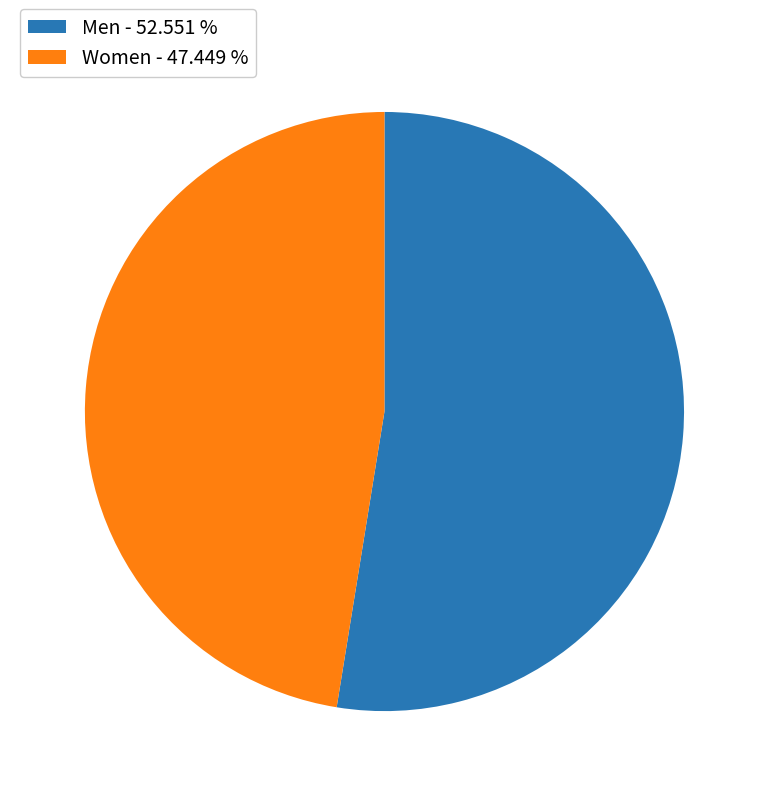

Which slice represents more than half of the pie?

Men